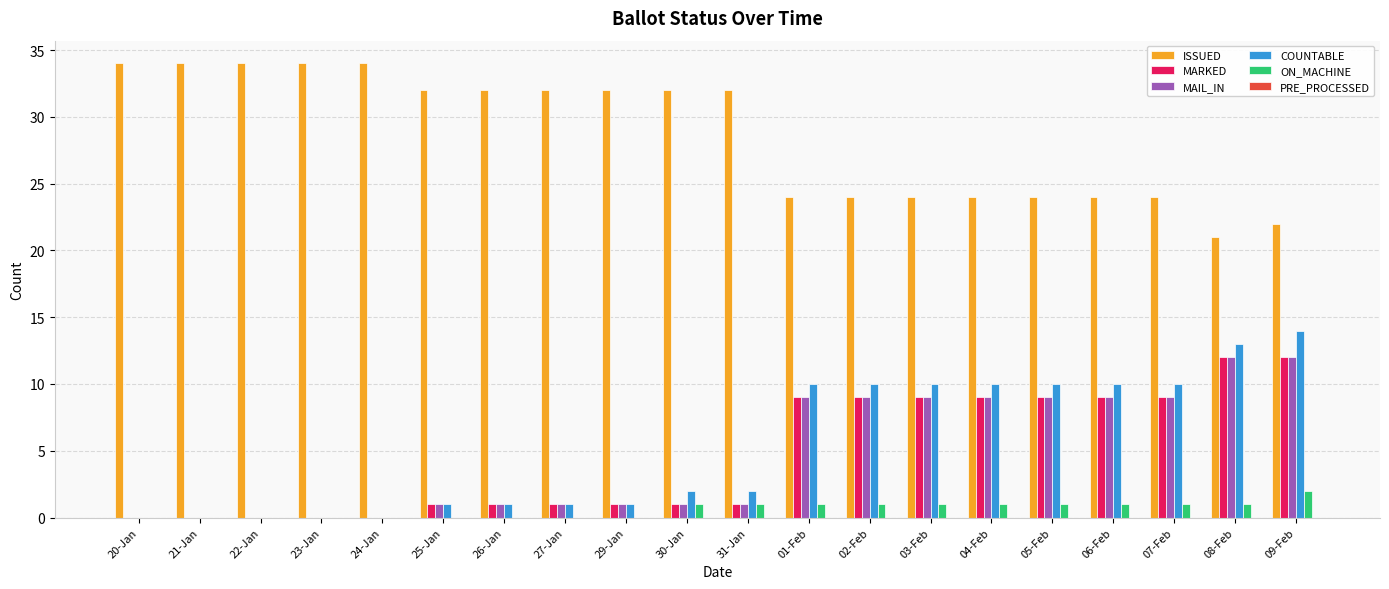

How many distinct data groups are displayed?

5